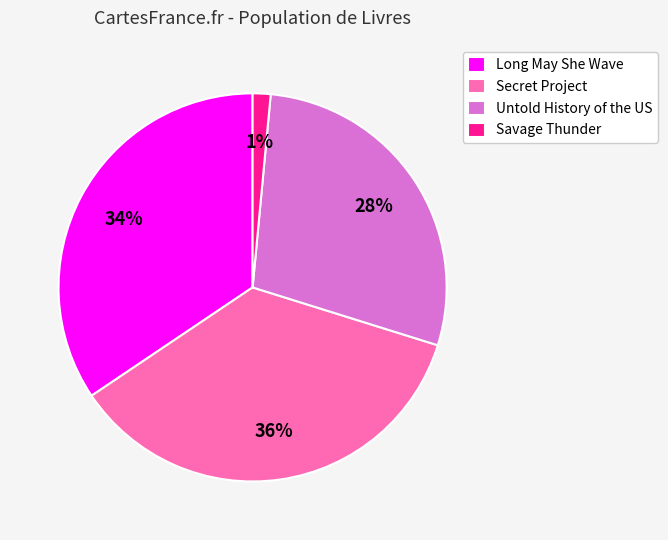

To the nearest percent, what is the combined percentage of Long May She Wave and Untold History of the US?

63%